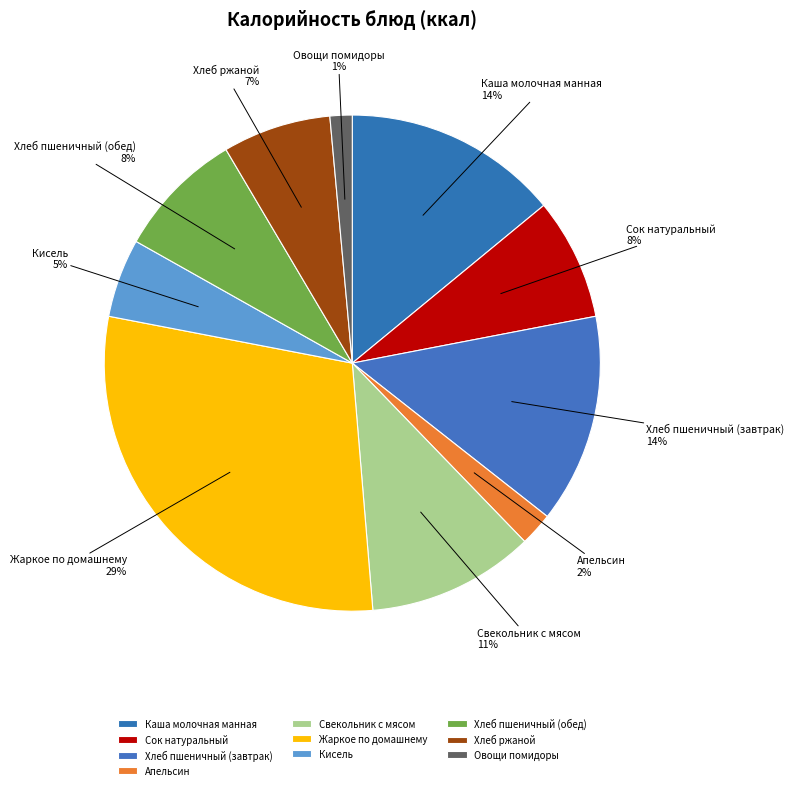

To the nearest percent, what is the difference between the Сок натуральный and Жаркое по домашнему slice percentages?

21%